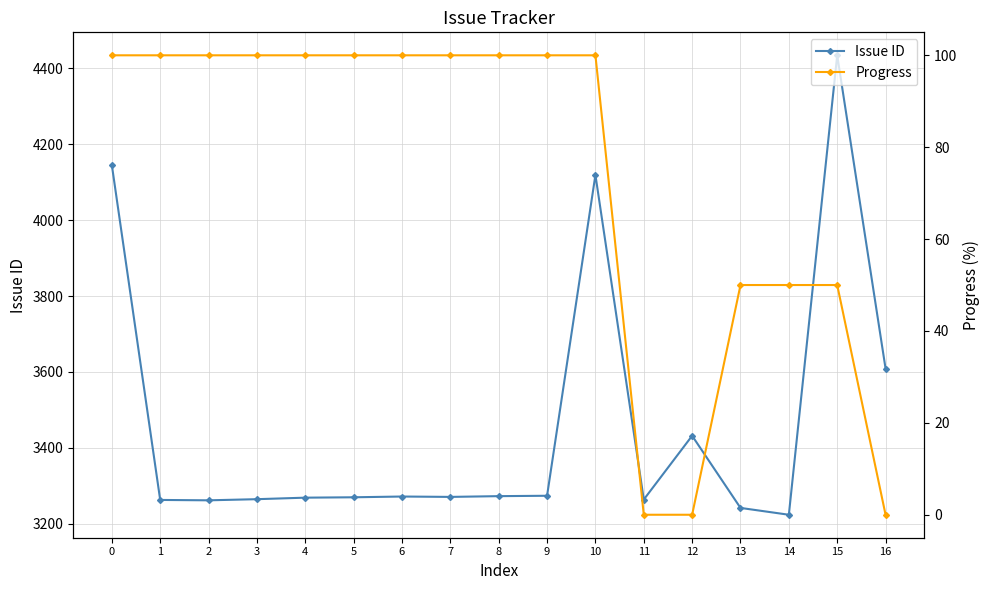

What is the average value of the Issue ID series?

3464